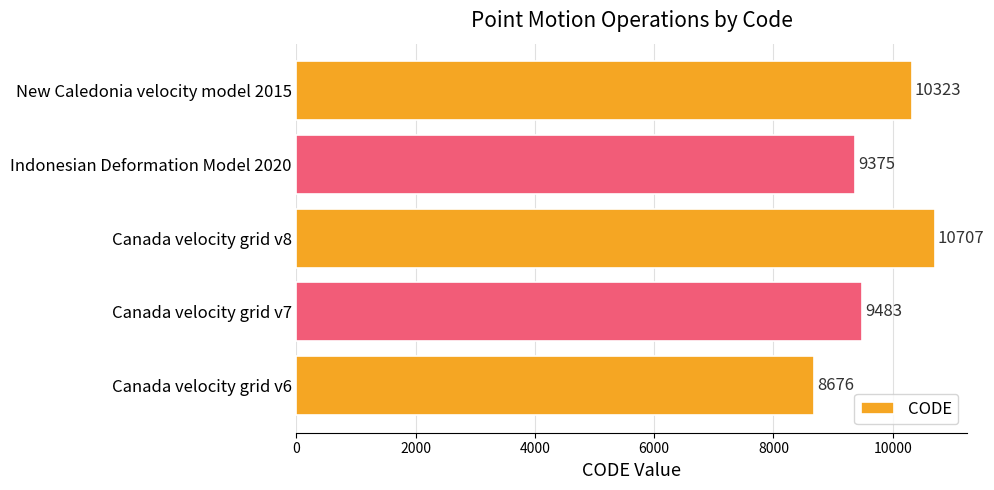

List the labels in order of value, smallest first.

Canada velocity grid v6, Indonesian Deformation Model 2020, Canada velocity grid v7, New Caledonia velocity model 2015, Canada velocity grid v8